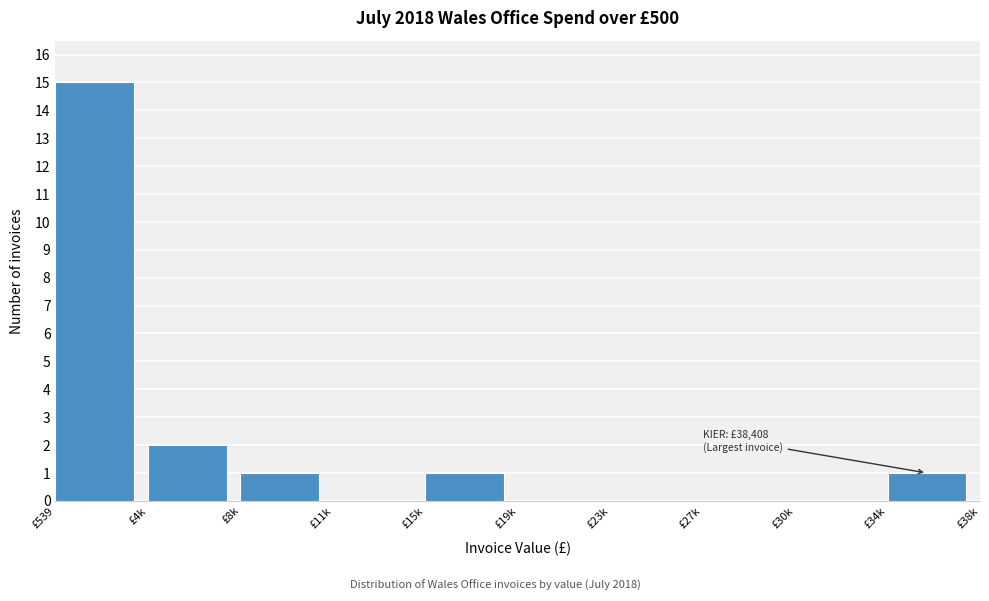

Reading right to left, extract all data points from this chart.

£34k=1	£30k=0	£27k=0	£23k=0	£19k=0	£15k=1	£11k=0	£8k=1	£4k=2	£539=15